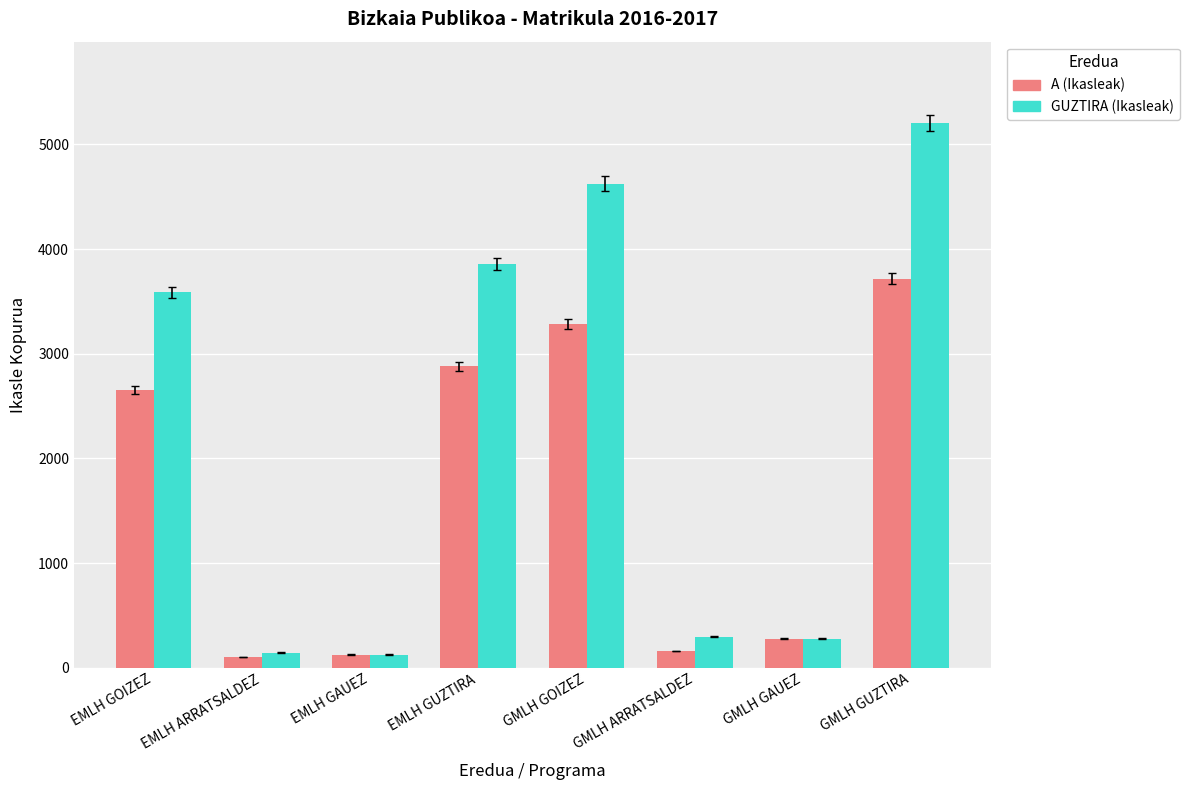

Between EMLH GOIZEZ and EMLH GAUEZ, which series saw the biggest shift?

GUZTIRA (Ikasleak)